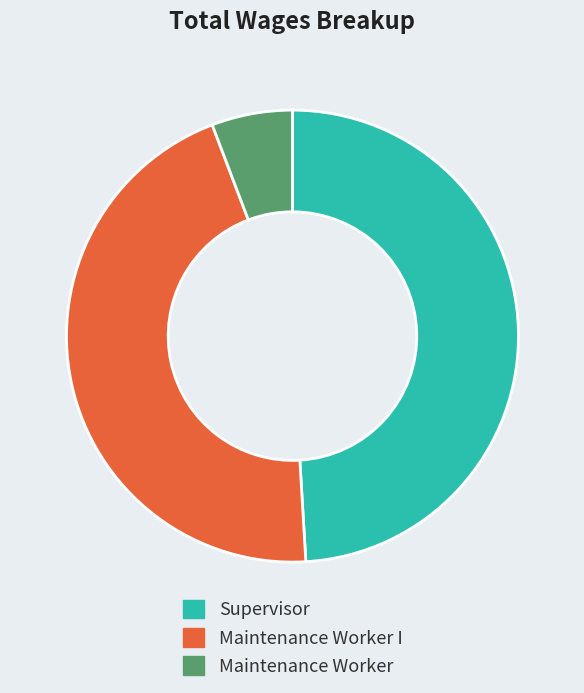

Is the sum of Supervisor and Maintenance Worker I greater than half?

Yes